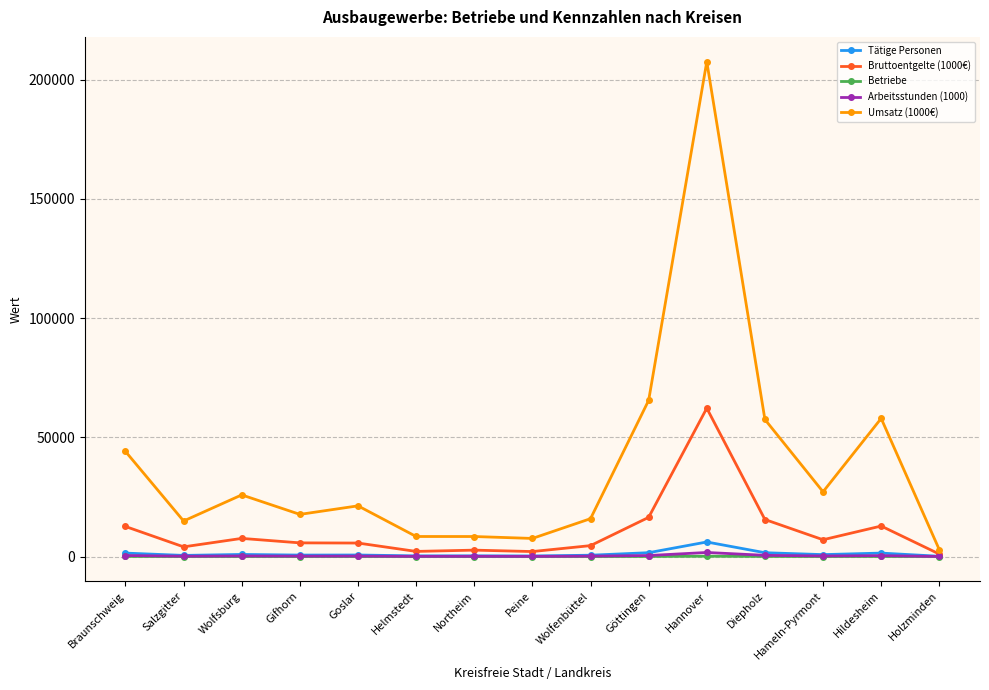

True or false: Umsatz (1000€) has a value of 37392 at Hameln-Pyrmont.

False